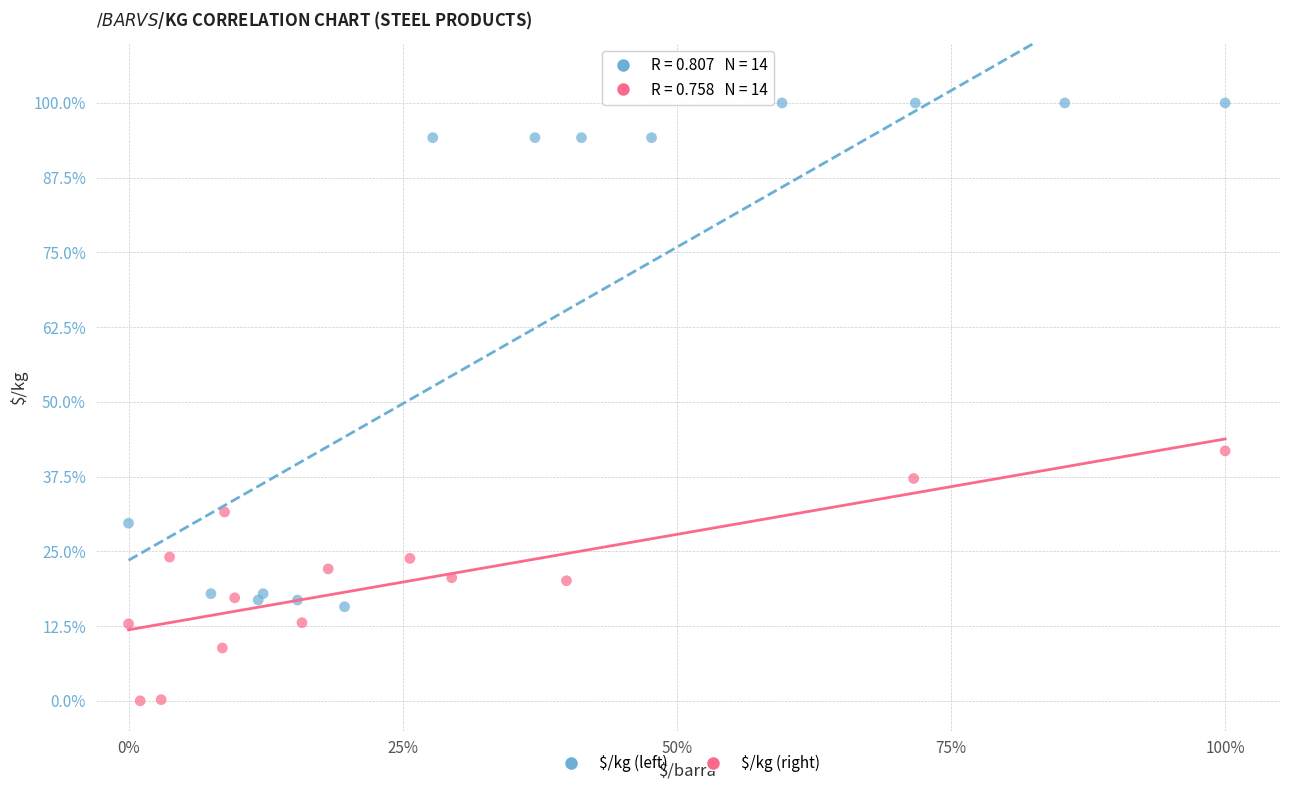

What are all the series names shown in the legend?

$/kg (left), $/kg (right)